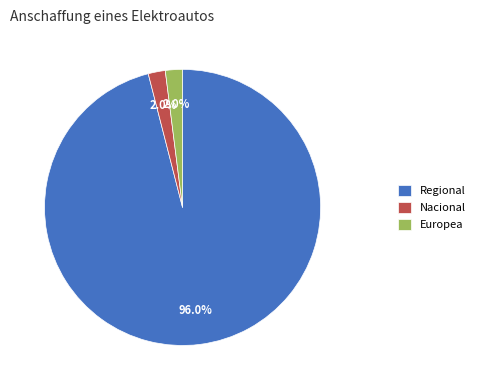

The Europea slice represents 2% of the pie. True or false?

True